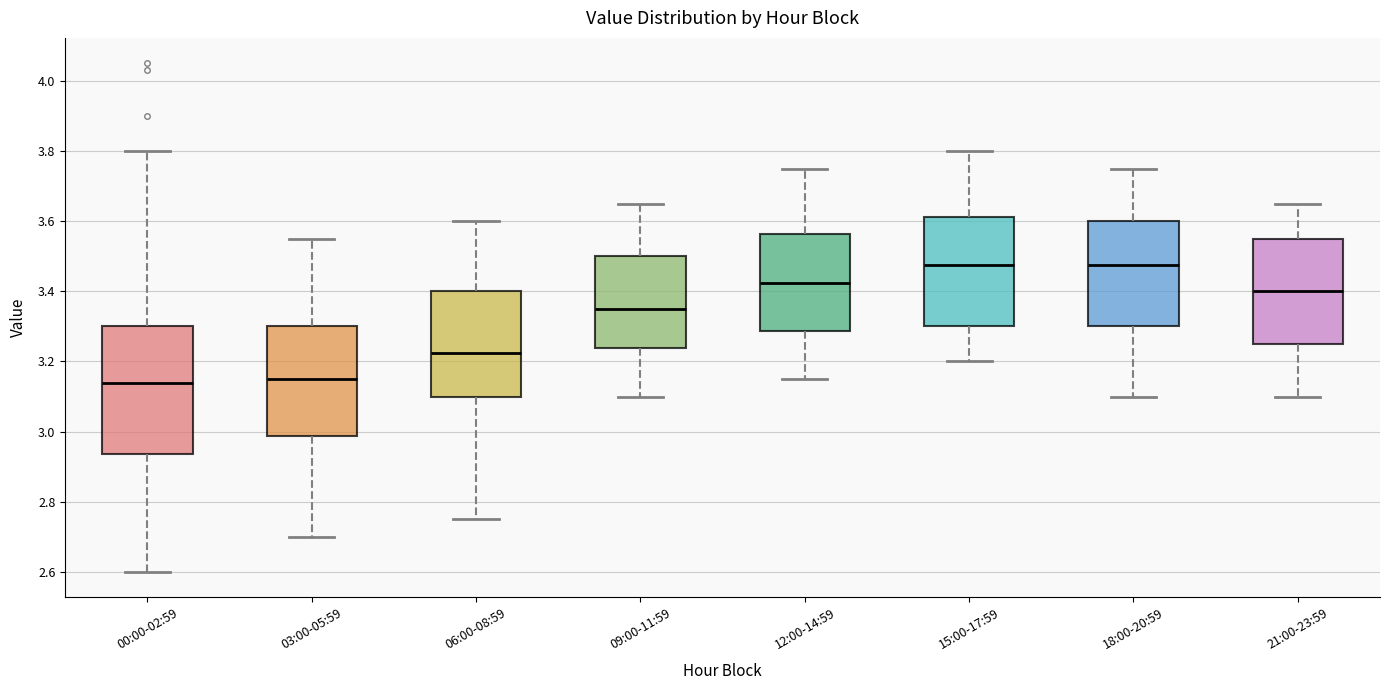

Comparing the boxes themselves (not the whiskers), which one is the tallest?

00:00-02:59